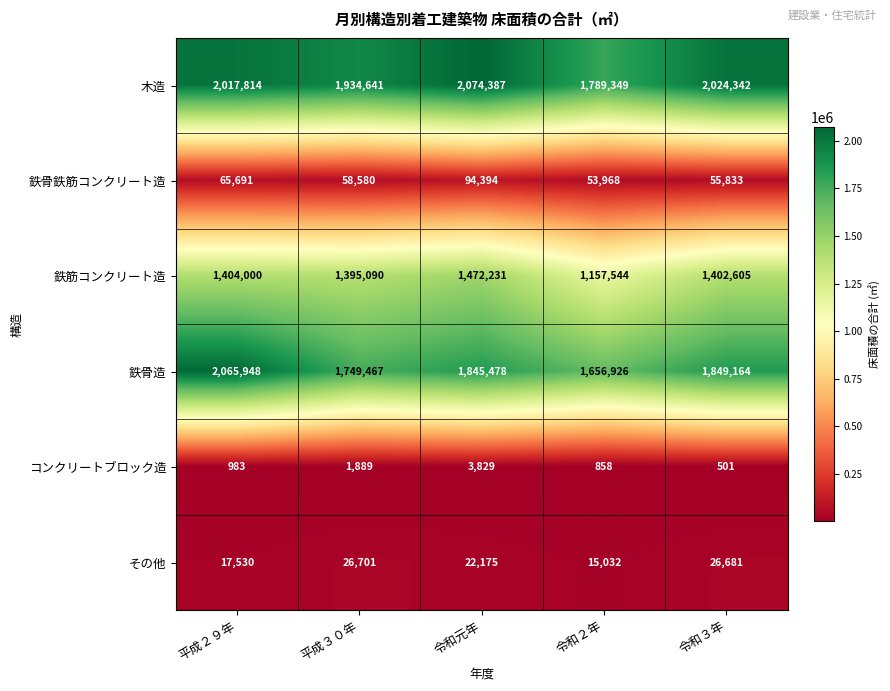

Count the number of data series in this chart.

6